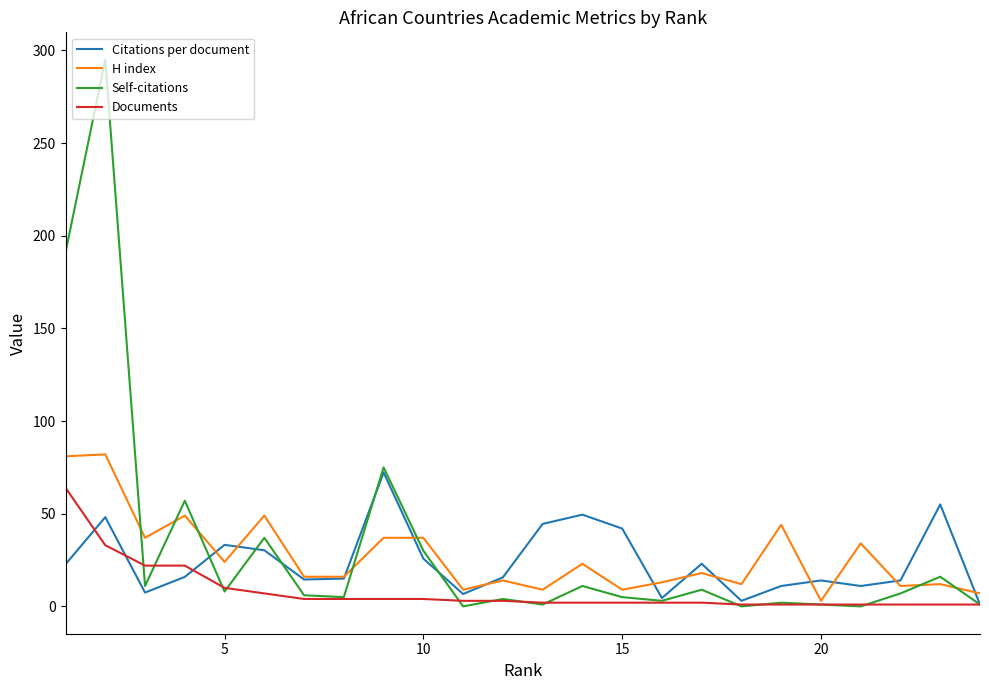

Which series has the widest spread of values?

Self-citations